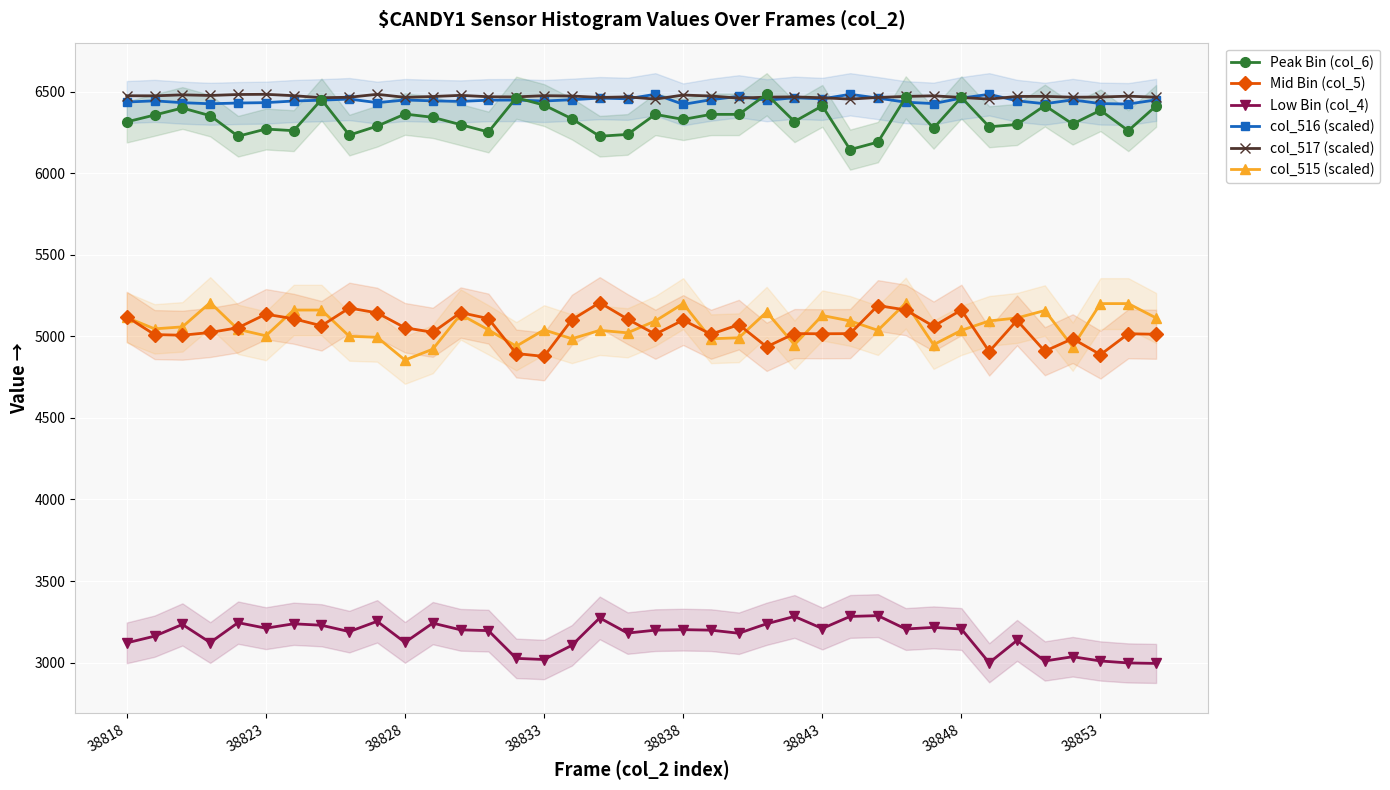

What is the maximum value for col_517 (scaled)?

6484.0